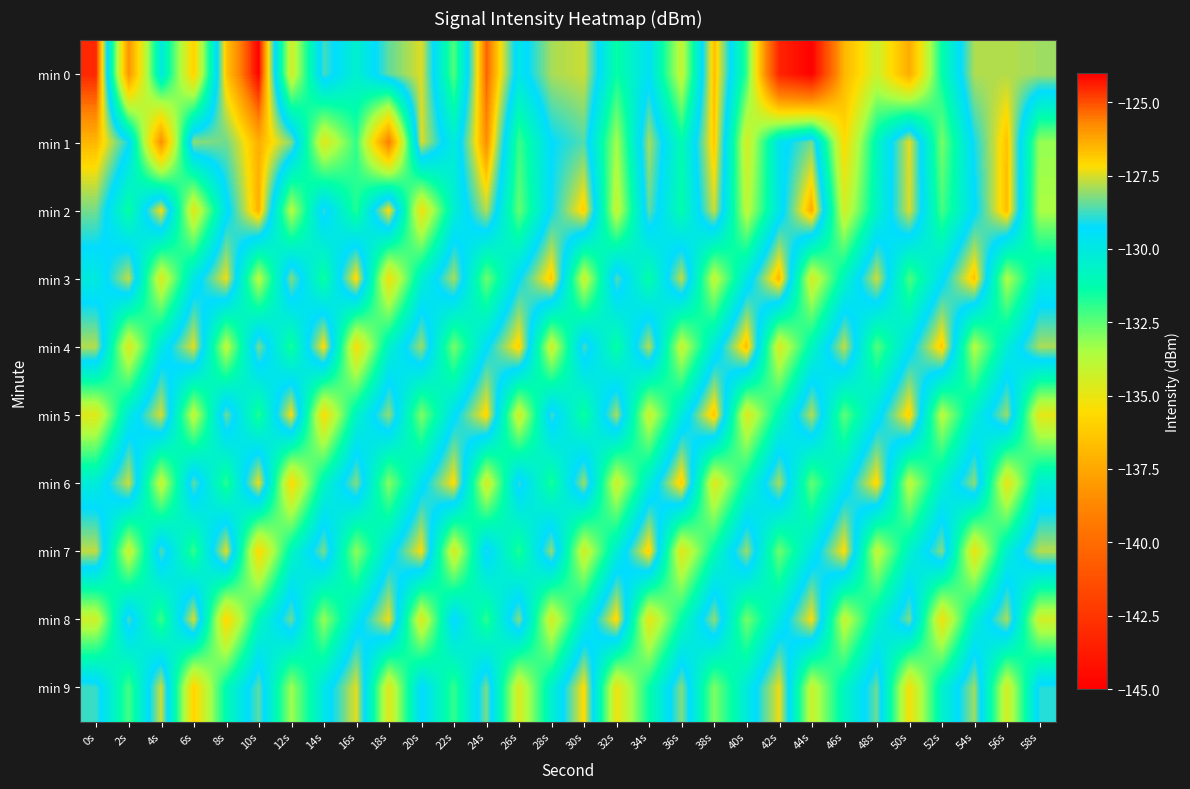

Rank the series by their maximum value, from lowest to highest.

min 9, min 8, min 7, min 6, min 5, min 4, min 3, min 2, min 1, min 0